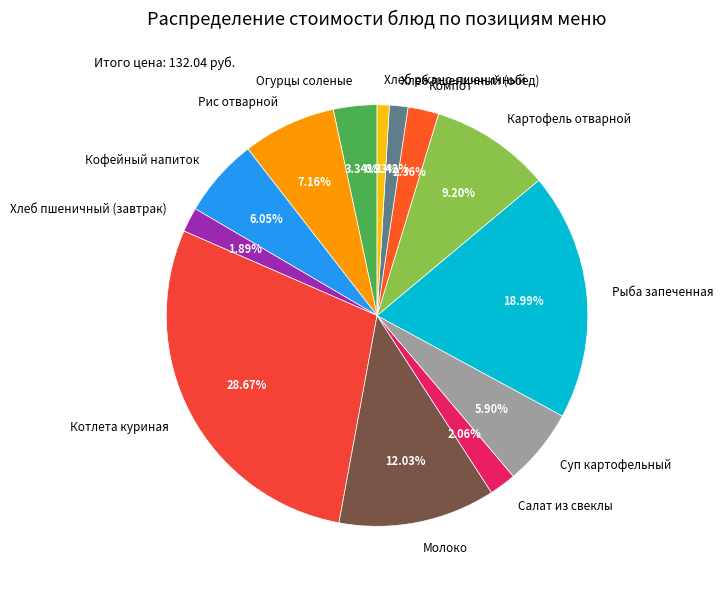

To the nearest percent, what is the difference between the Рис отварной and Огурцы соленые slice percentages?

4%